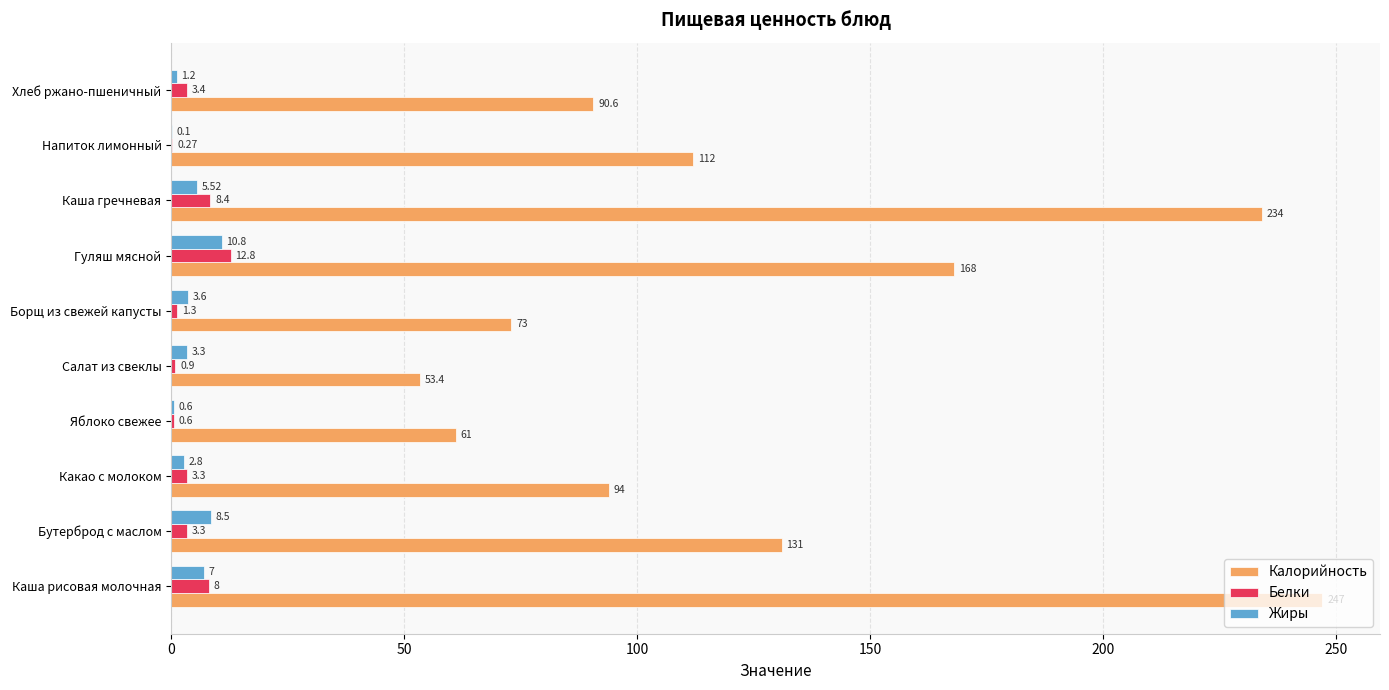

What is the sum of all Белки values?

42.3